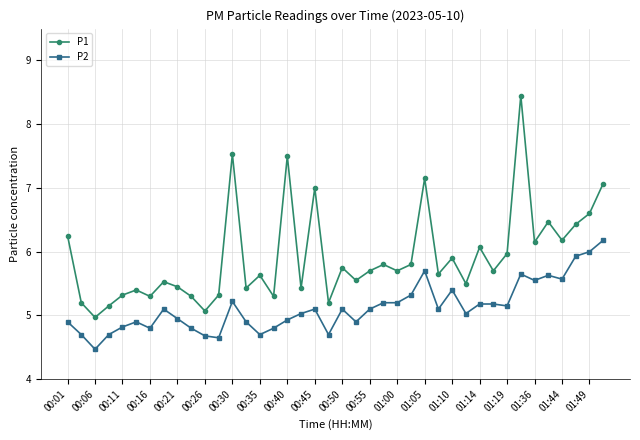

At how many categories does at least one series exceed 6?

13